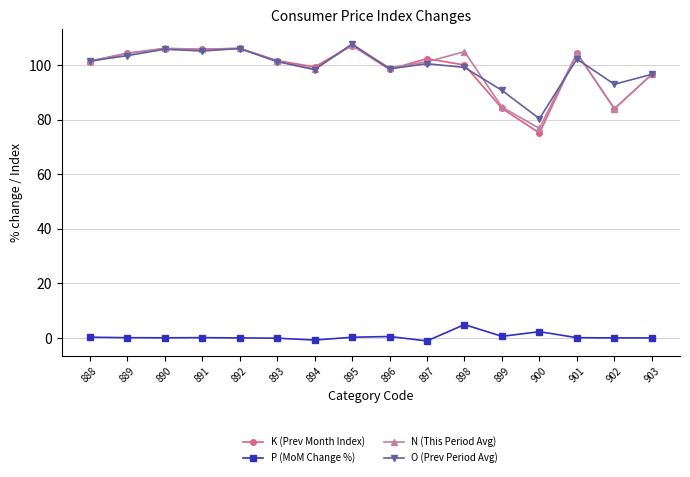

What is the maximum value for O (Prev Period Avg)?

107.7